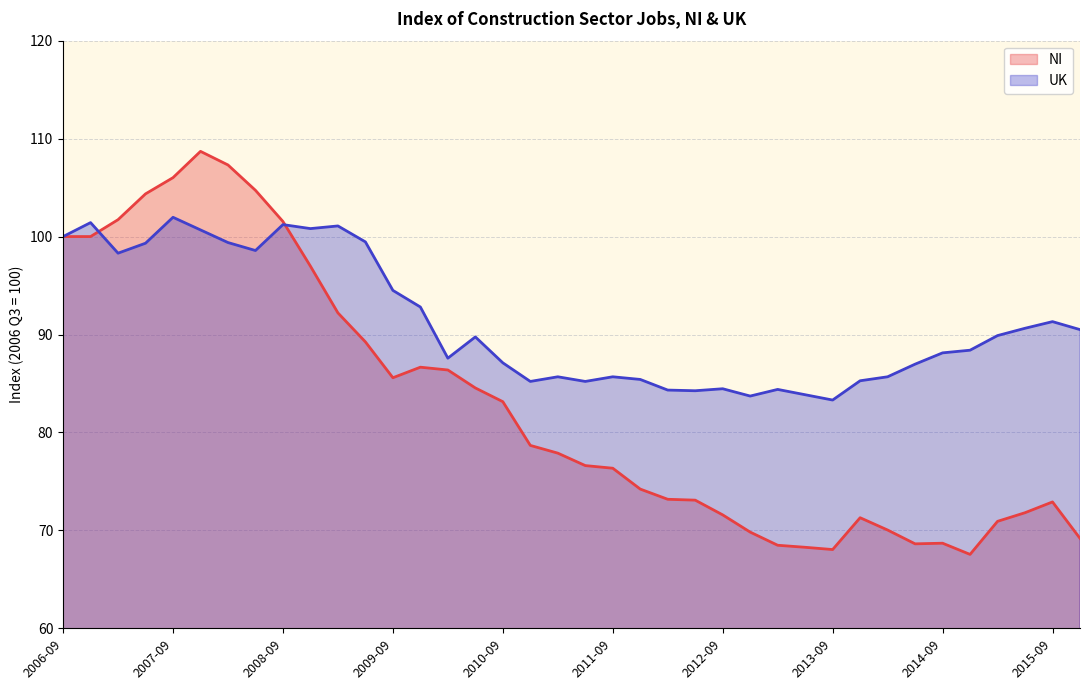

What is the lowest value of the NI series?

67.6